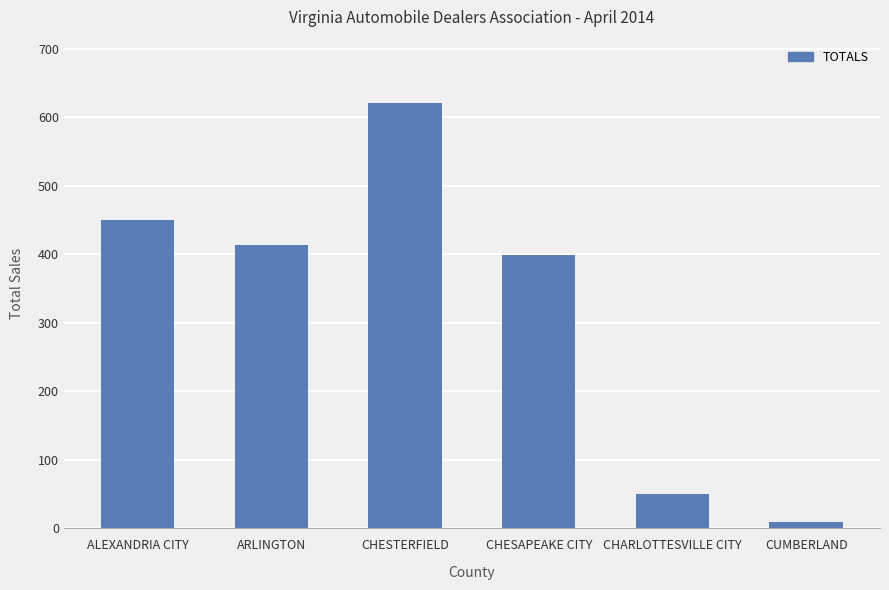

Which has a higher value, ALEXANDRIA CITY or CUMBERLAND?

ALEXANDRIA CITY